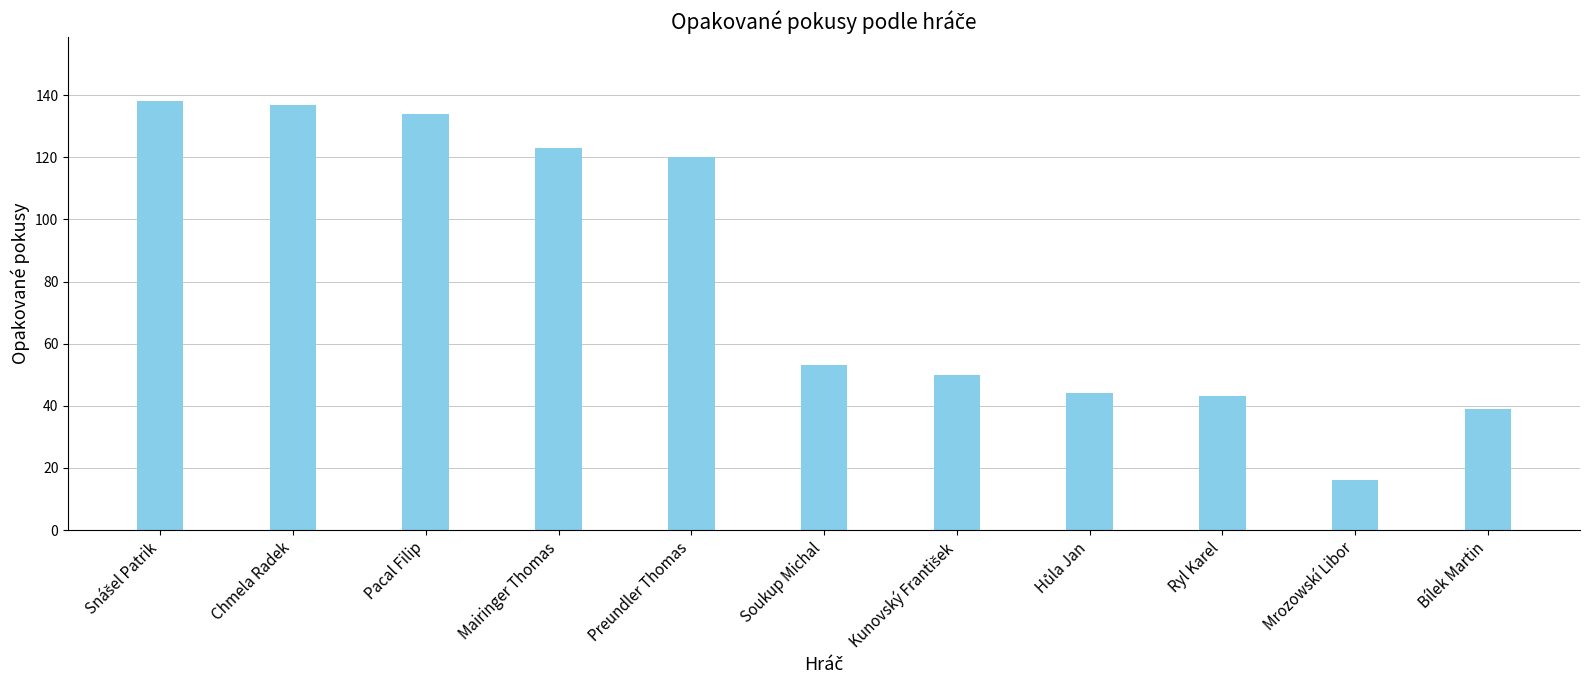

What is the approximate value at Ryl Karel?

43